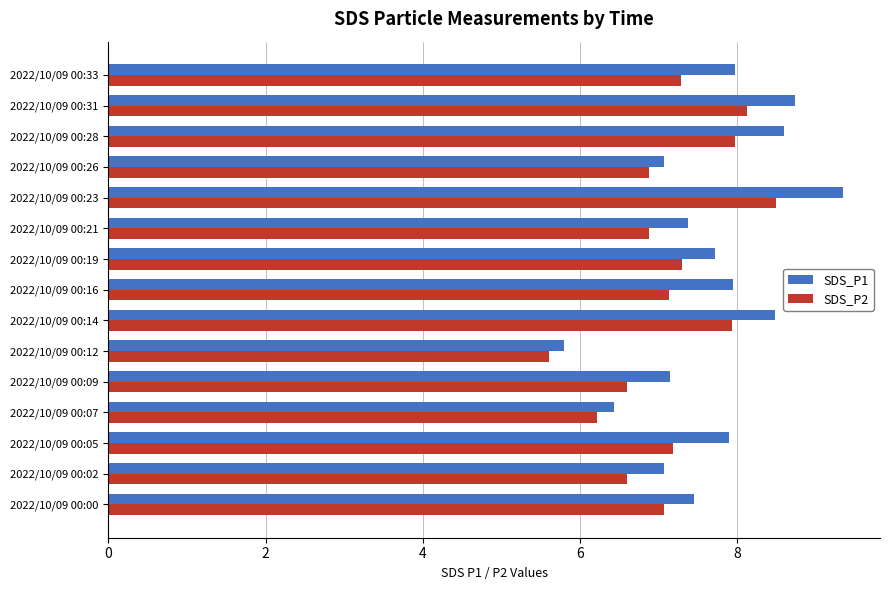

What is the total value across all series at 2022/10/09 00:05?

15.1